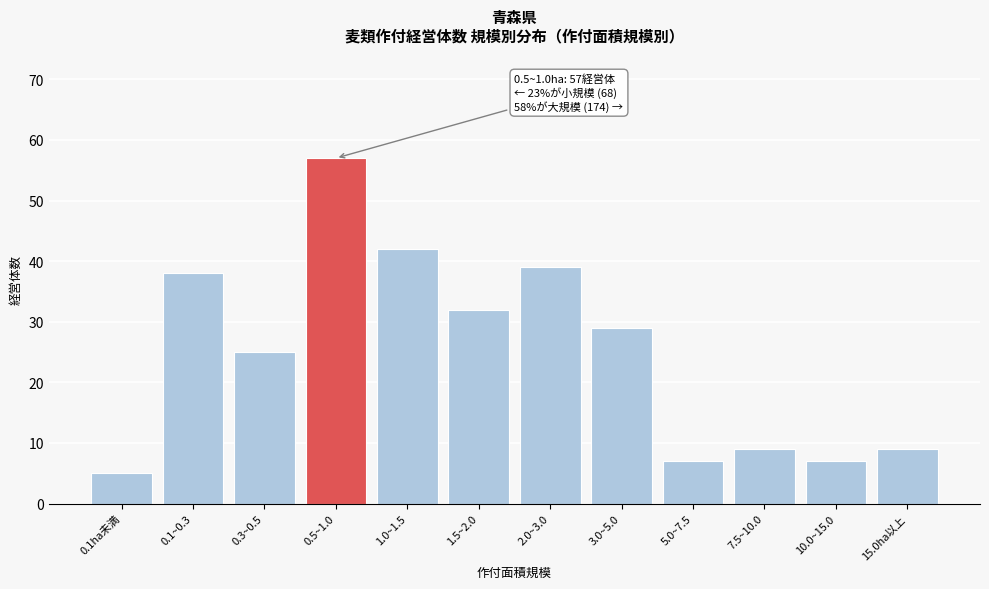

Reading left to right, what are all the values shown in this chart?

0.1ha未満=5	0.1~0.3=38	0.3~0.5=25	0.5~1.0=57	1.0~1.5=42	1.5~2.0=32	2.0~3.0=39	3.0~5.0=29	5.0~7.5=7	7.5~10.0=9	10.0~15.0=7	15.0ha以上=9